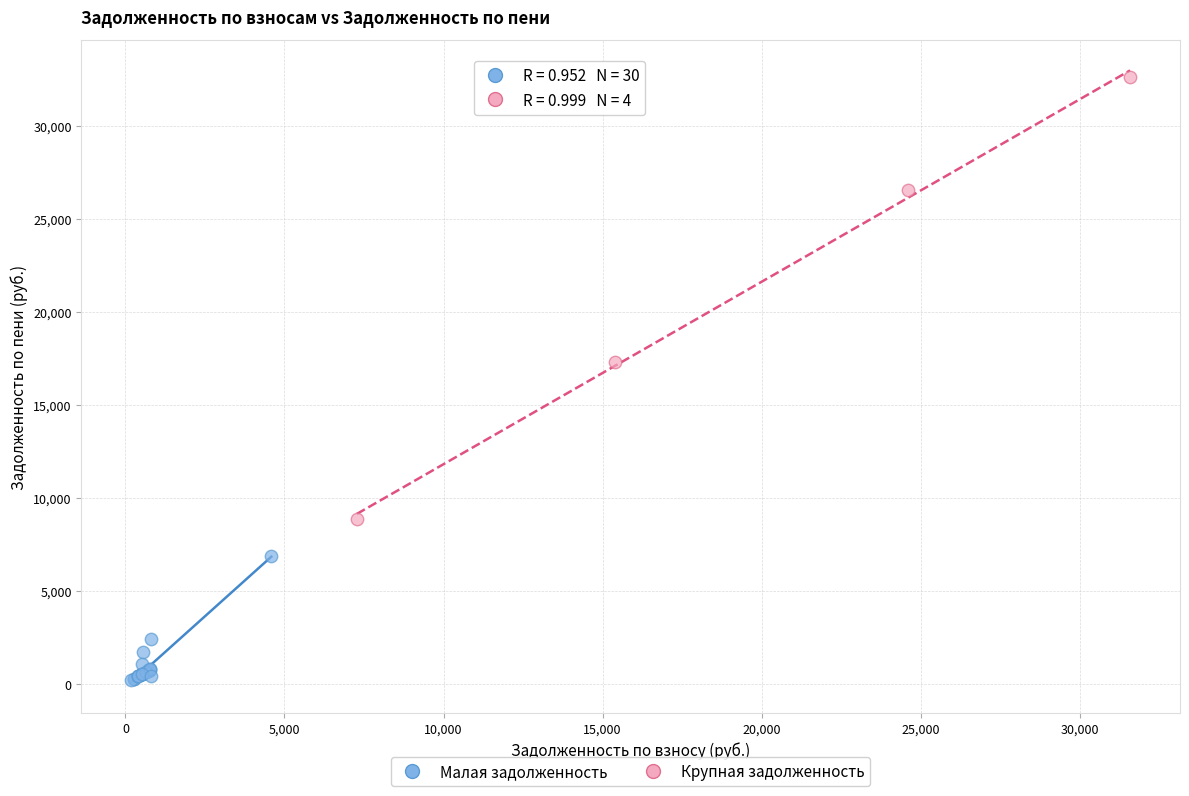

Which series reaches the minimum Y coordinate?

Малая задолженность